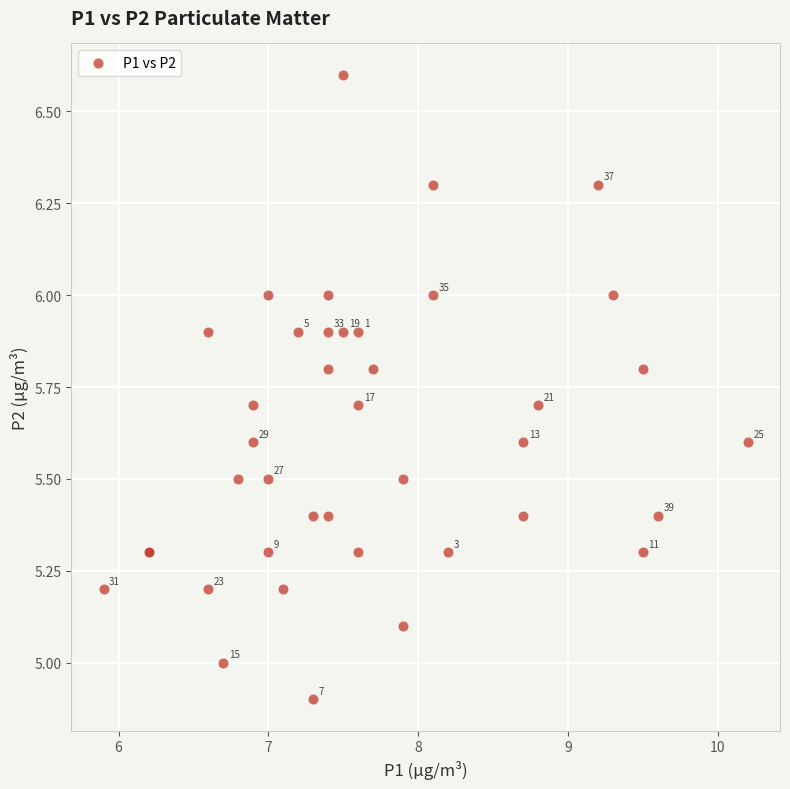

What Y value in the scatter plot is closest to 5?

5.0